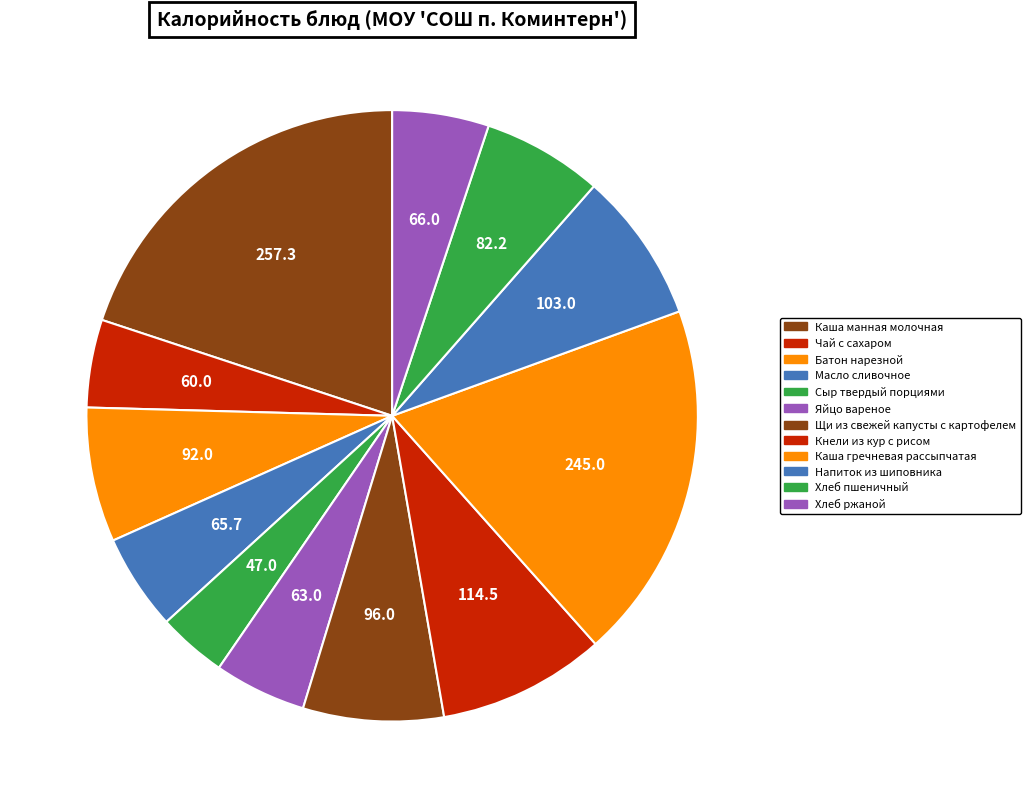

To the nearest percent, what percentage of the pie is Каша манная молочная?

20%